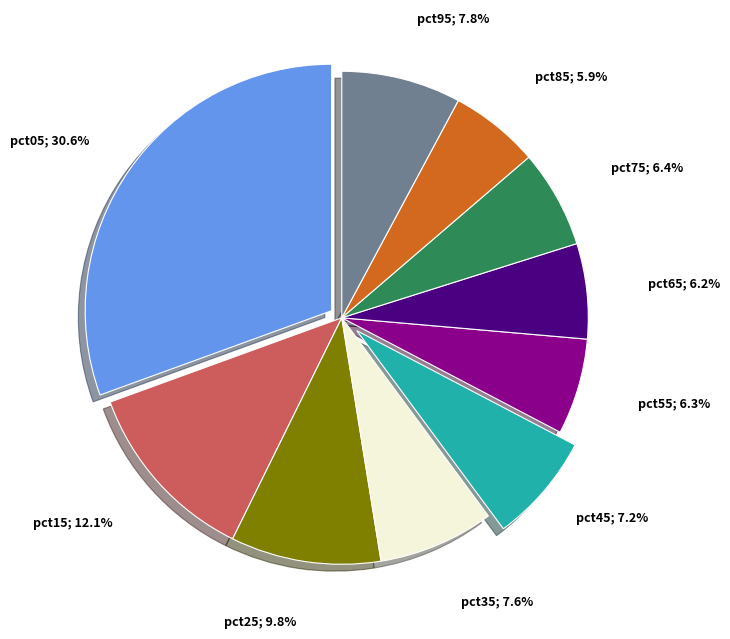

Does any single category account for the majority?

No